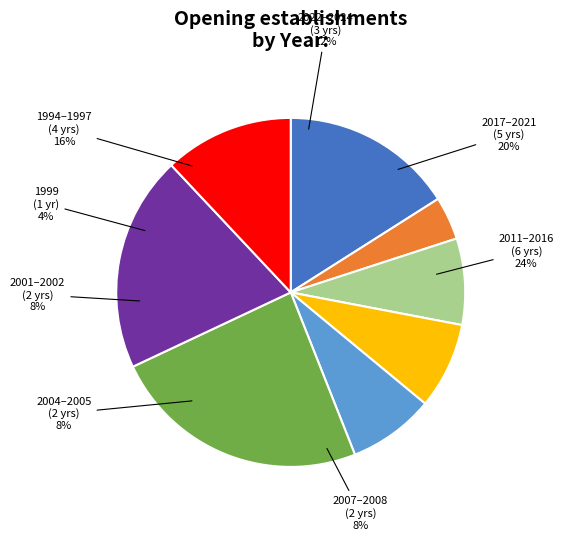

Which series changed the most between 2007 and 2020?

Opening establishments